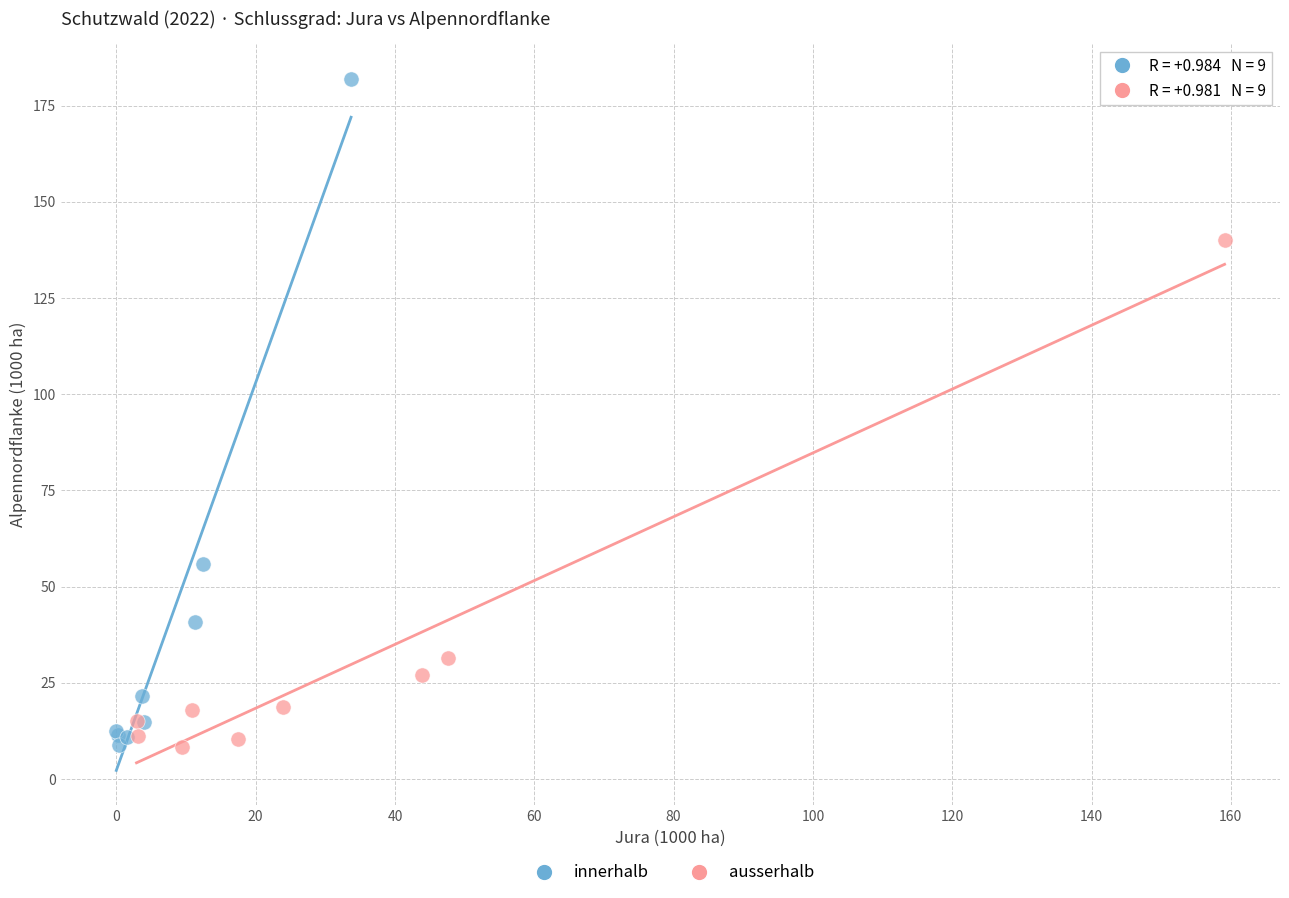

Which series contains the highest Y value?

innerhalb